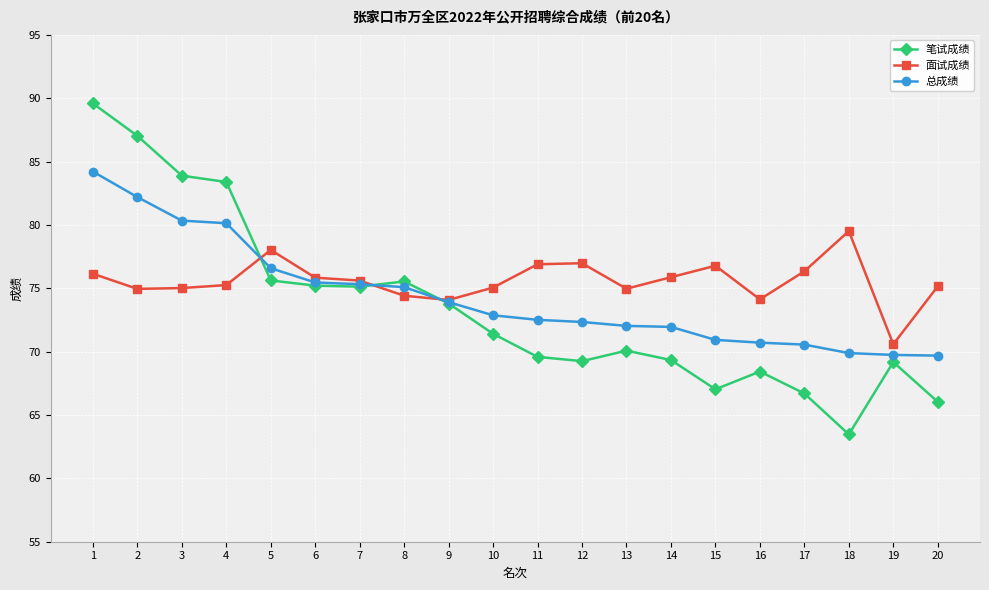

What is the total value across all series at 9?

221.8